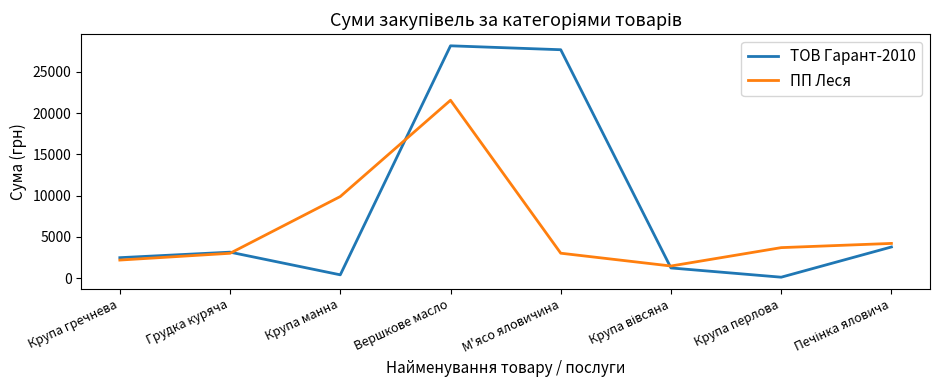

How many interior local valleys does the ПП Леся series have?

1